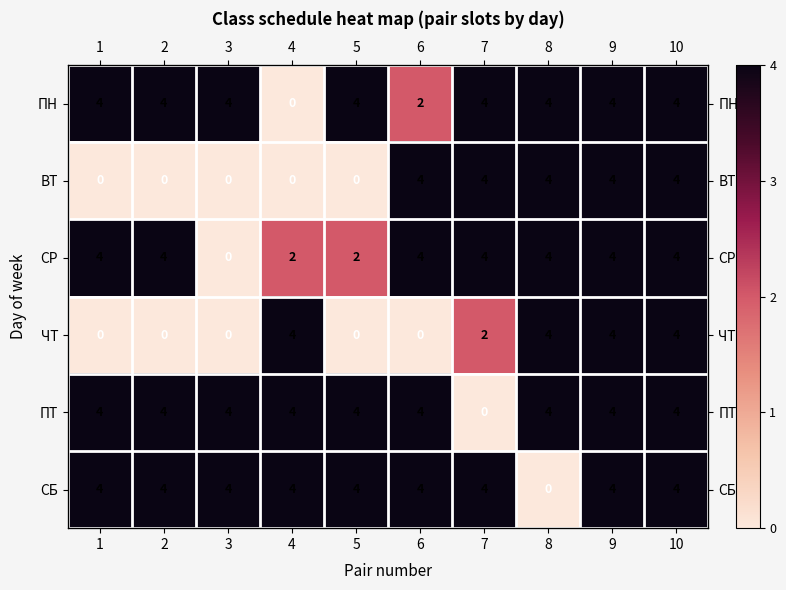

At 1, list the series in order from smallest to largest.

ВТ, ЧТ, ПН, СР, ПТ, СБ